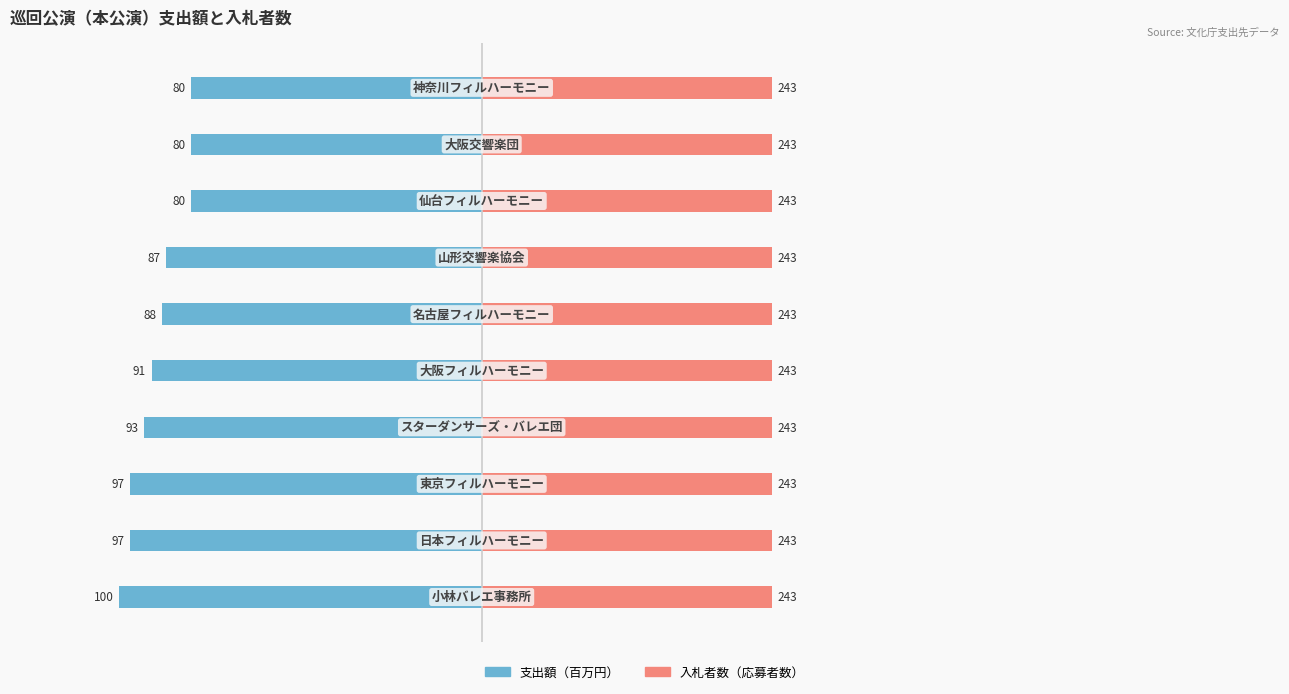

How many categories are shown in the chart?

10